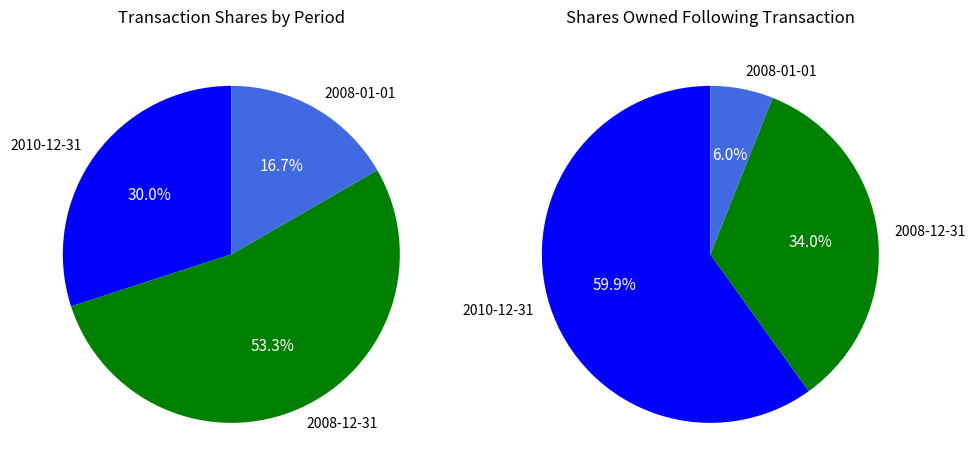

What is the total percentage of 2008-12-31 and 2008-01-01?

70.0%